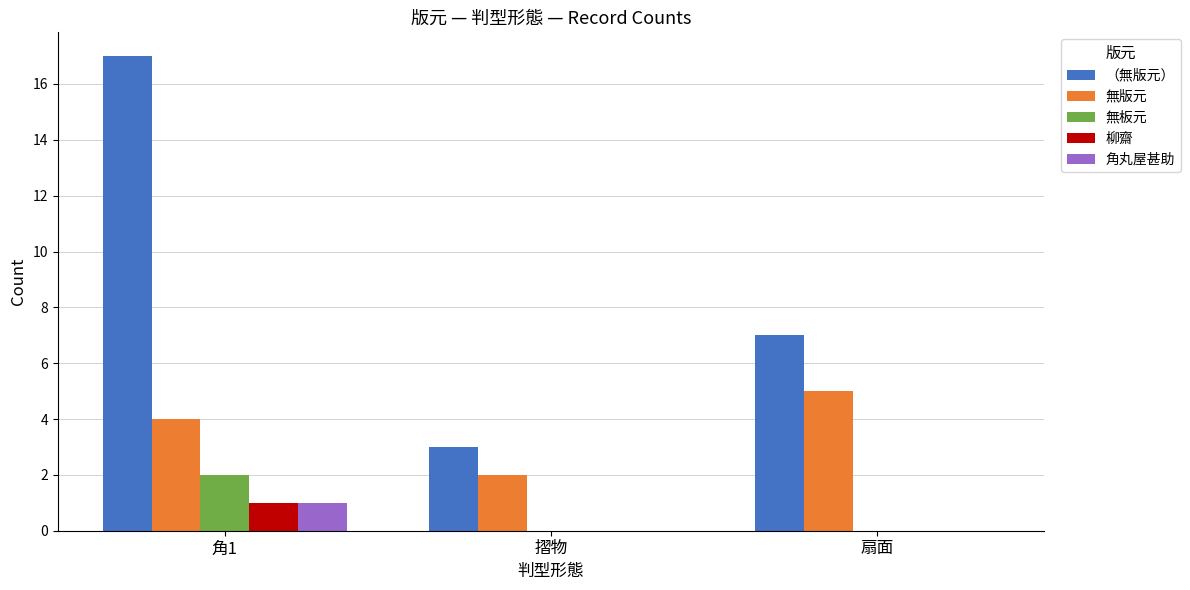

Is the value of （無版元） at 扇面 greater than the value of 柳齋 at 角1?

Yes